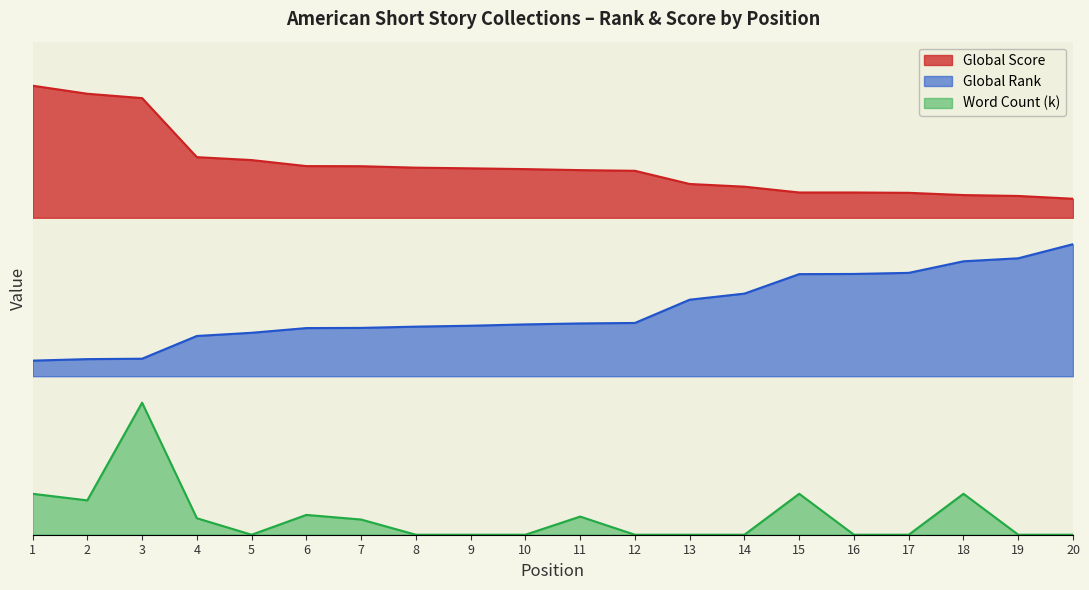

The value of Global Score at 9 is 5861.5. True or false?

False